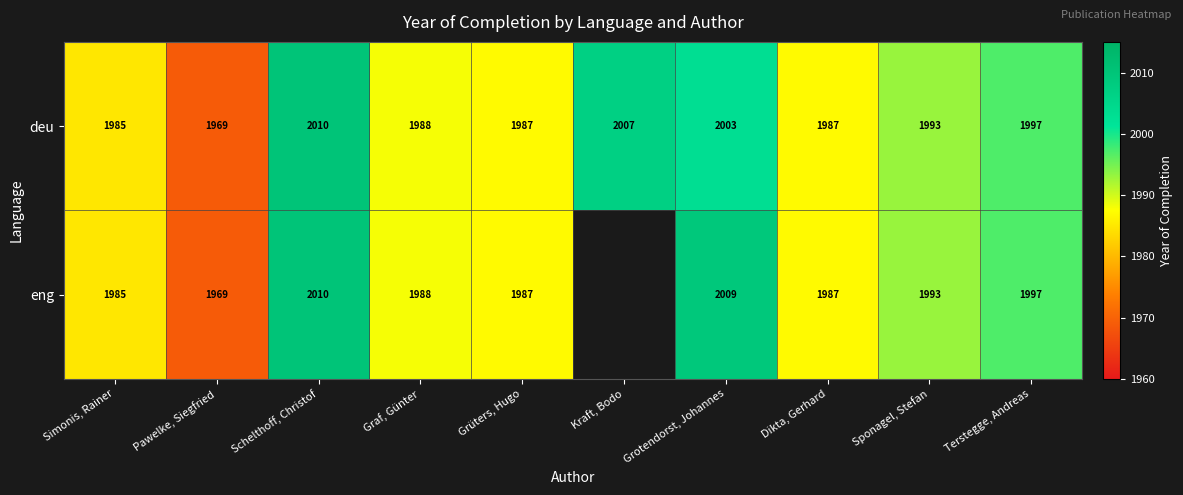

Is it true that deu equals 2003 at Grotendorst, Johannes?

True